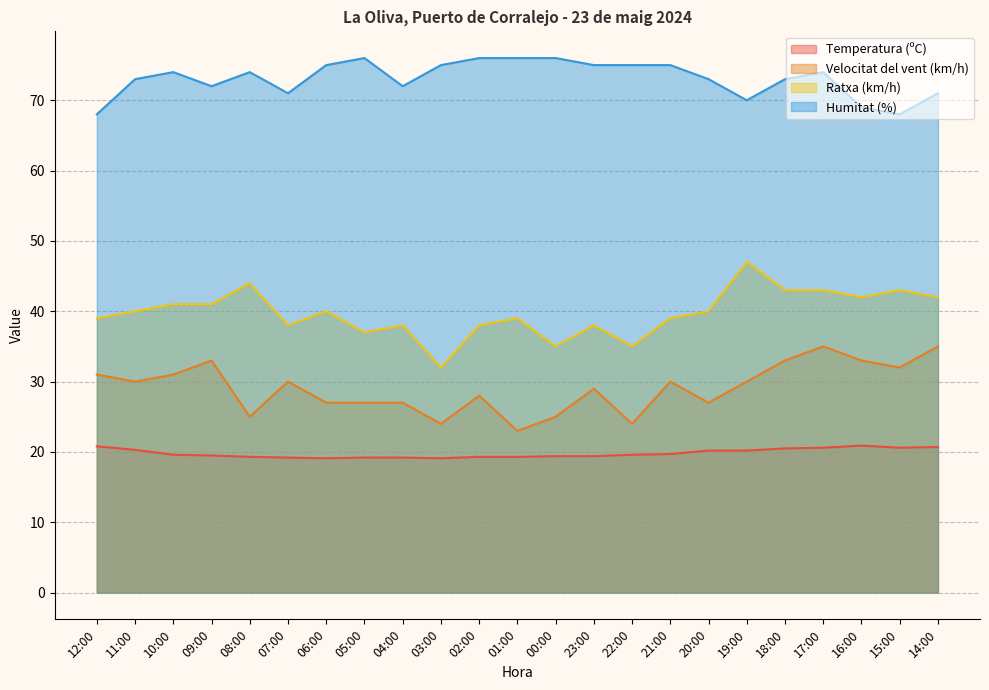

Reading right to left, what are all the values shown in this chart?

Temperatura (ºC): 20.7	20.6	20.9	20.6	20.5	20.2	20.2	19.7	19.6	19.4	19.4	19.3	19.3	19.1	19.2	19.2	19.1	19.2	19.3	19.5	19.6	20.3	20.8
Velocitat del vent (km/h): 35.0	32.0	33.0	35.0	33.0	30.0	27.0	30.0	24.0	29.0	25.0	23.0	28.0	24.0	27.0	27.0	27.0	30.0	25.0	33.0	31.0	30.0	31.0
Ratxa (km/h): 42.0	43.0	42.0	43.0	43.0	47.0	40.0	39.0	35.0	38.0	35.0	39.0	38.0	32.0	38.0	37.0	40.0	38.0	44.0	41.0	41.0	40.0	39.0
Humitat (%): 71.0	68.0	69.0	74.0	73.0	70.0	73.0	75.0	75.0	75.0	76.0	76.0	76.0	75.0	72.0	76.0	75.0	71.0	74.0	72.0	74.0	73.0	68.0